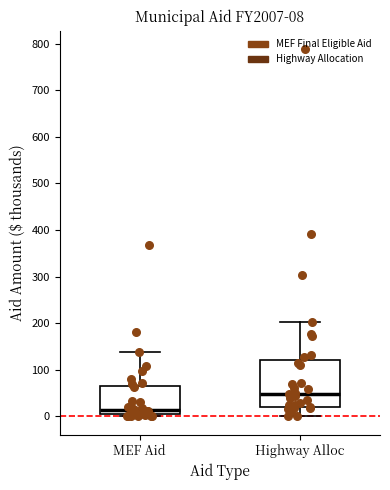

Comparing the boxes themselves (not the whiskers), which one is the tallest?

Highway Alloc